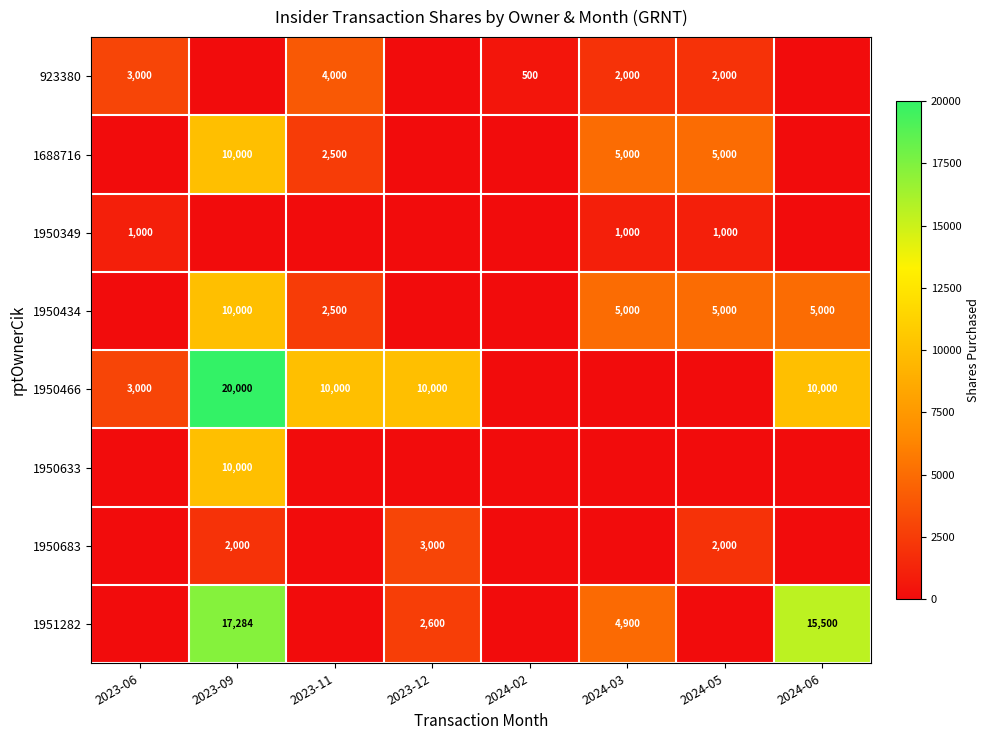

Is the value of 1950633 at 2023-09 greater than the value of 1951282 at 2024-03?

Yes